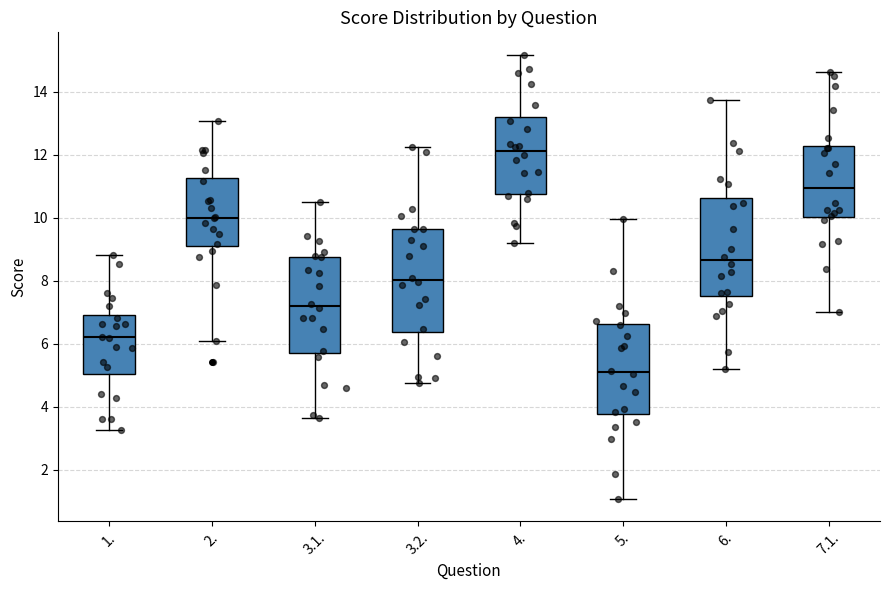

Reading left to right, transcribe this box plot: for each box, give where its median line is, the range the box spans, and where its two whiskers end, as read against the y-axis. The values are not printed on the chart, so give them approximately, as read against the axis.

1.: median 6.2, box 5.0 to 7.0, whiskers 3.2 to 8.8
2.: median 10.0, box 9.2 to 11.2, whiskers 6.0 to 13.0
3.1.: median 7.2, box 5.8 to 8.8, whiskers 3.6 to 10.4
3.2.: median 8.0, box 6.4 to 9.6, whiskers 4.8 to 12.2
4.: median 12.2, box 10.8 to 13.2, whiskers 9.2 to 15.2
5.: median 5.0, box 3.8 to 6.6, whiskers 1.0 to 10.0
6.: median 8.6, box 7.6 to 10.6, whiskers 5.2 to 13.8
7.1.: median 11.0, box 10.0 to 12.2, whiskers 7.0 to 14.6